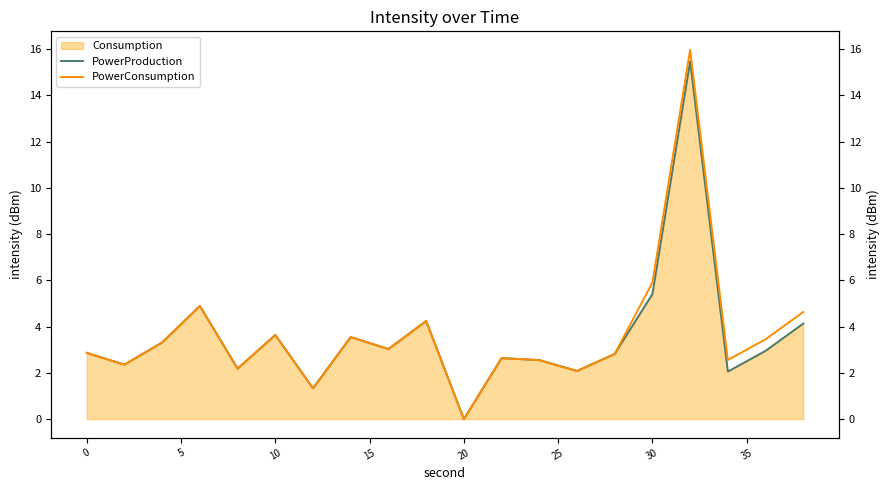

Reading left to right, extract all data points from this chart.

PowerProduction: 2.9	2.4	3.3	4.9	2.2	3.6	1.3	3.5	3.0	4.2	0.0	2.6	2.6	2.1	2.8	5.4	15.5	2.1	3.0	4.1
PowerConsumption: 2.9	2.4	3.3	4.9	2.2	3.6	1.3	3.5	3.0	4.2	0.0	2.6	2.6	2.1	2.8	5.9	16.0	2.6	3.5	4.6